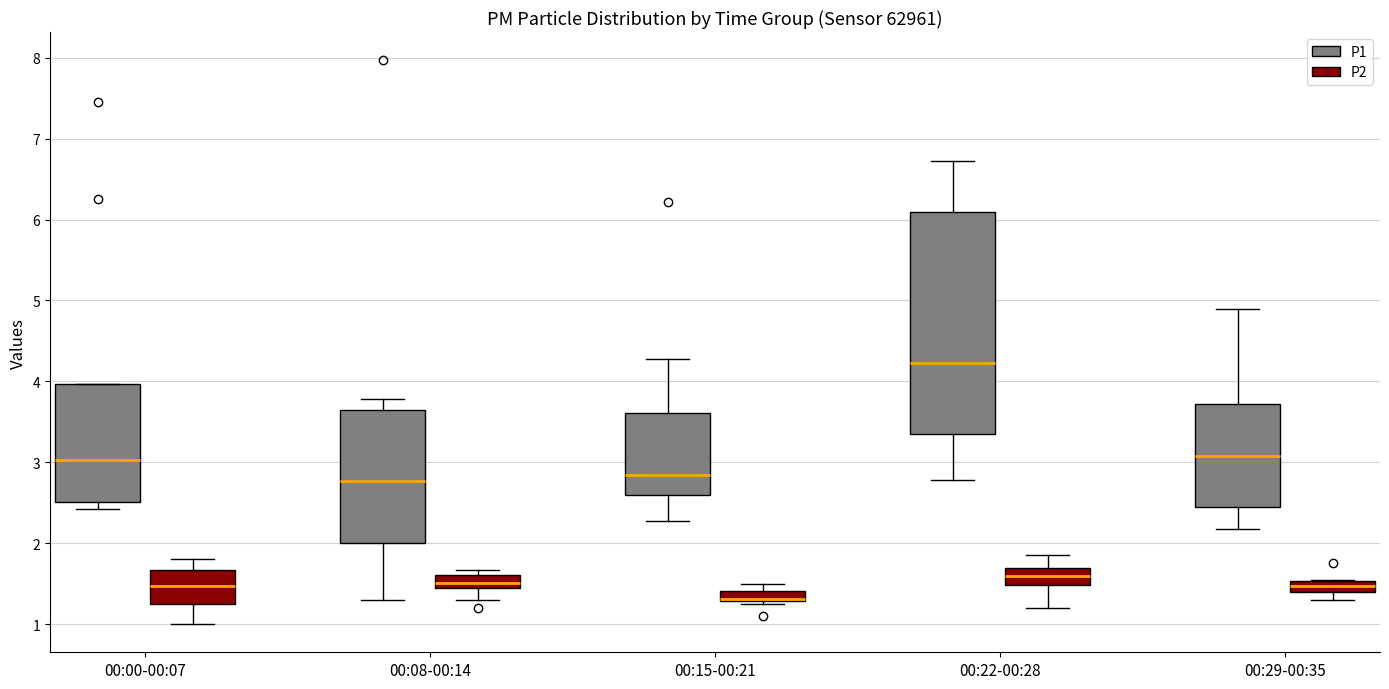

Which box is the tallest, from its lower edge to its upper edge?

00:22-00:28 (P1)